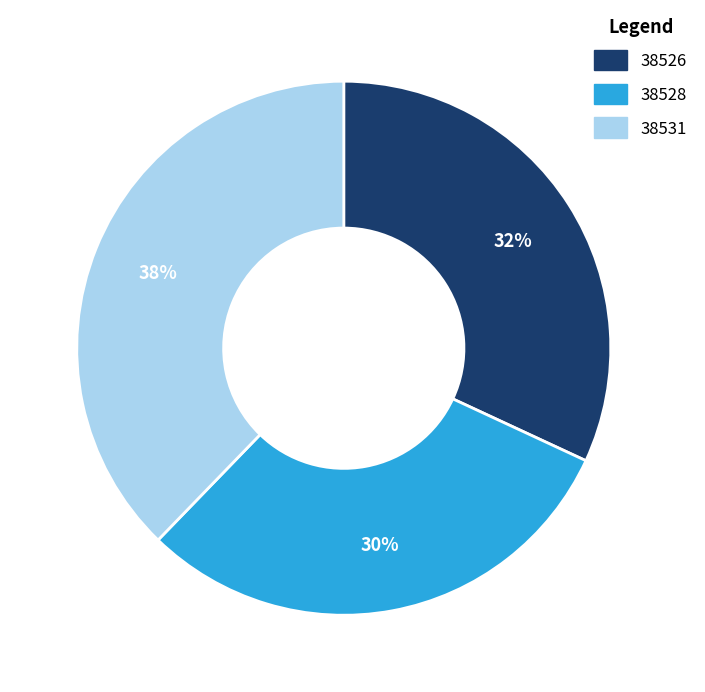

To the nearest percent, what percentage of the pie is 38528?

30%